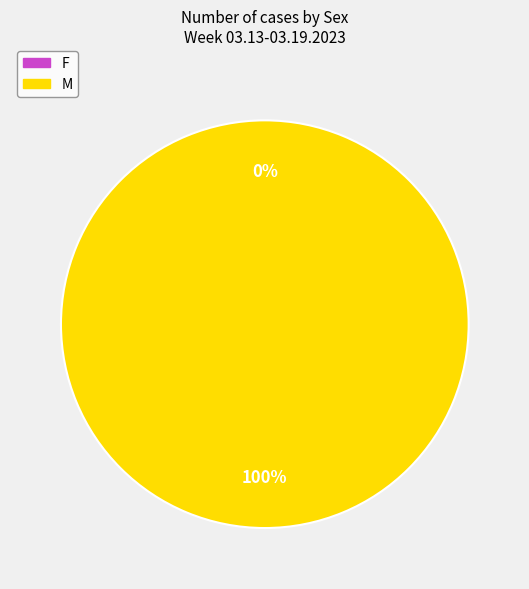

To the nearest percent, what percentage of the pie is M?

100%